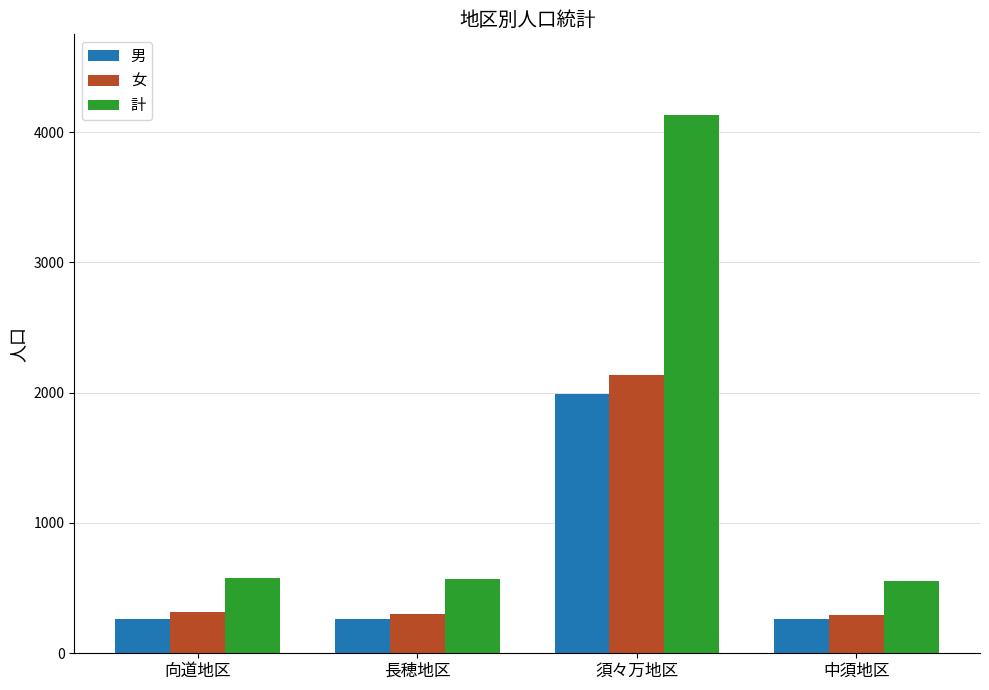

What is the label of the 4th bar from the left?

中須地区